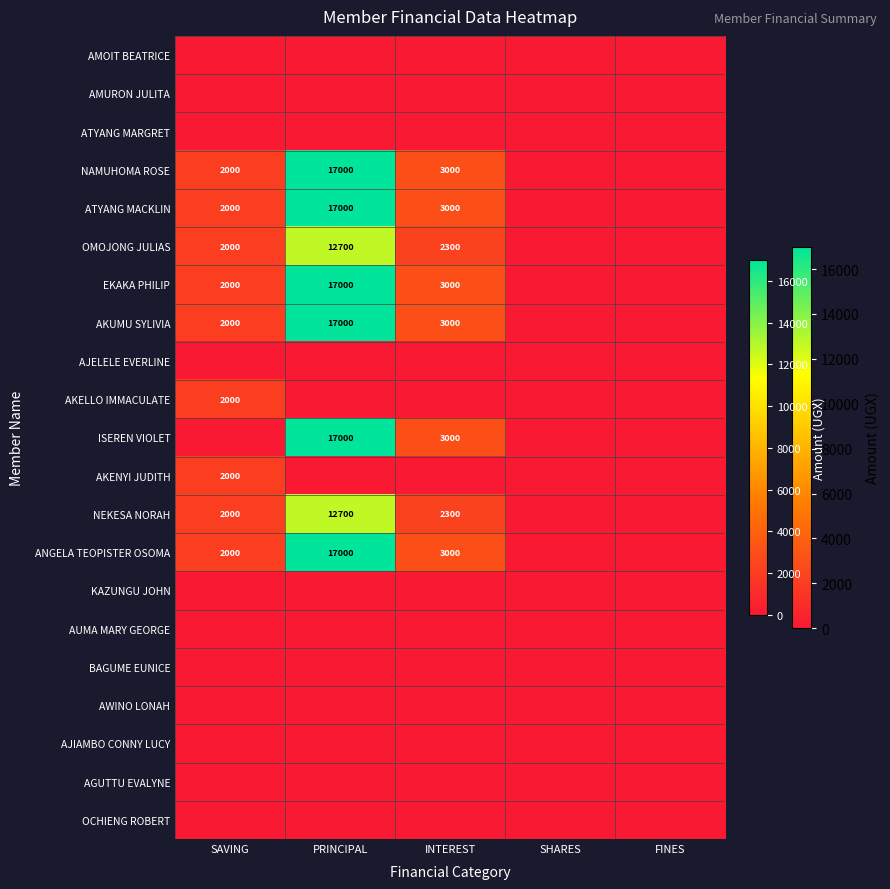

Is it true that ISEREN VIOLET equals 17000 at PRINCIPAL?

True